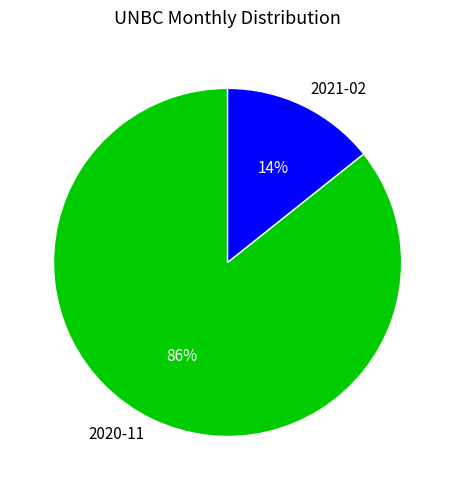

Combined, do 2020-11 and 2021-02 account for over 50%?

Yes